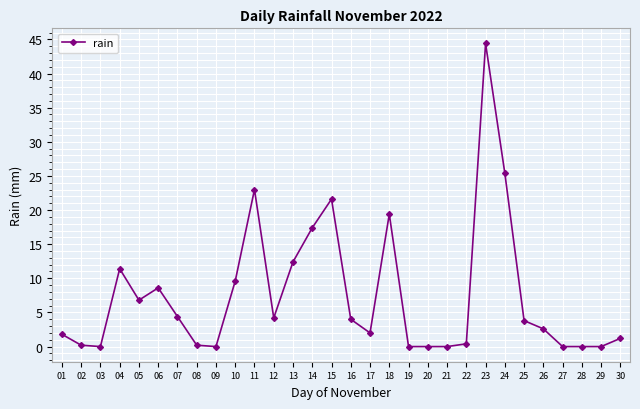

Reading left to right, transcribe all the data shown in this chart.

1.8	0.2	0.0	11.4	6.8	8.6	4.4	0.2	0.0	9.6	23.0	4.2	12.4	17.4	21.6	4.0	2.0	19.4	0.0	0.0	0.0	0.4	44.4	25.4	3.8	2.6	0.0	0.0	0.0	1.2